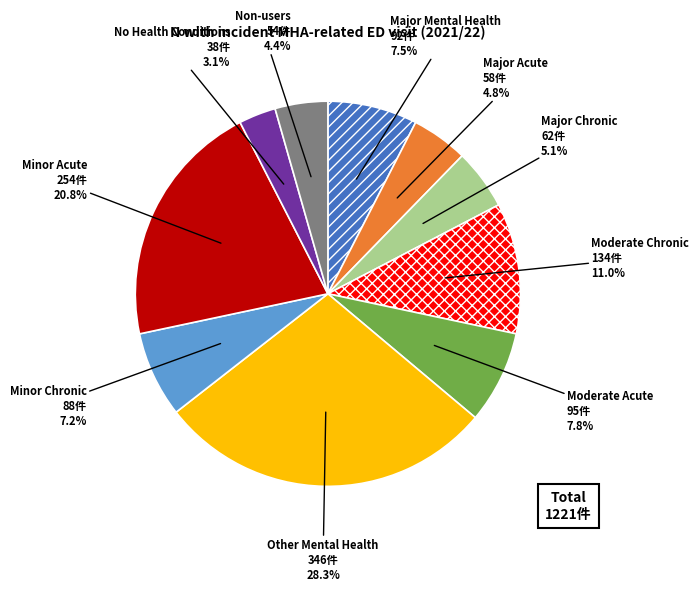

Does any single category account for the majority?

No